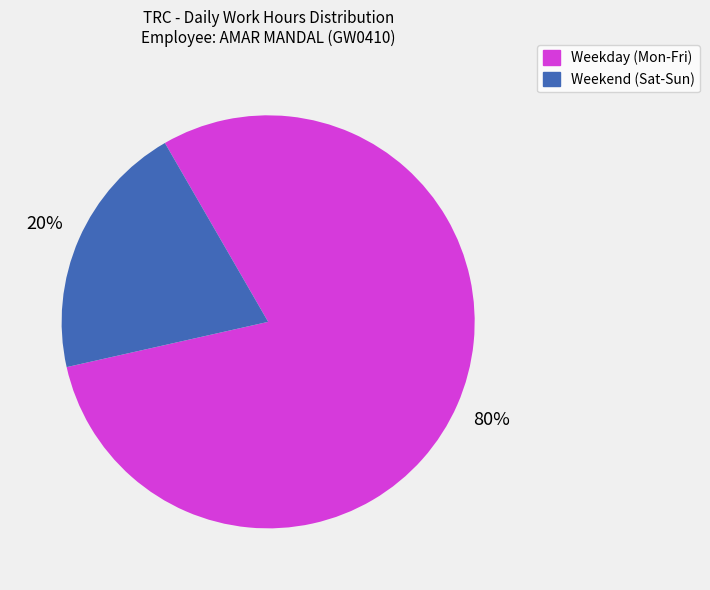

How many slices are in this pie chart?

2